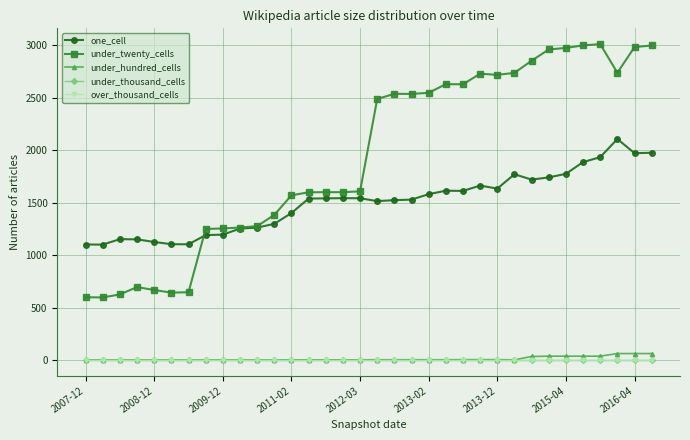

True or false: over_thousand_cells and under_twenty_cells intersect in this chart.

False